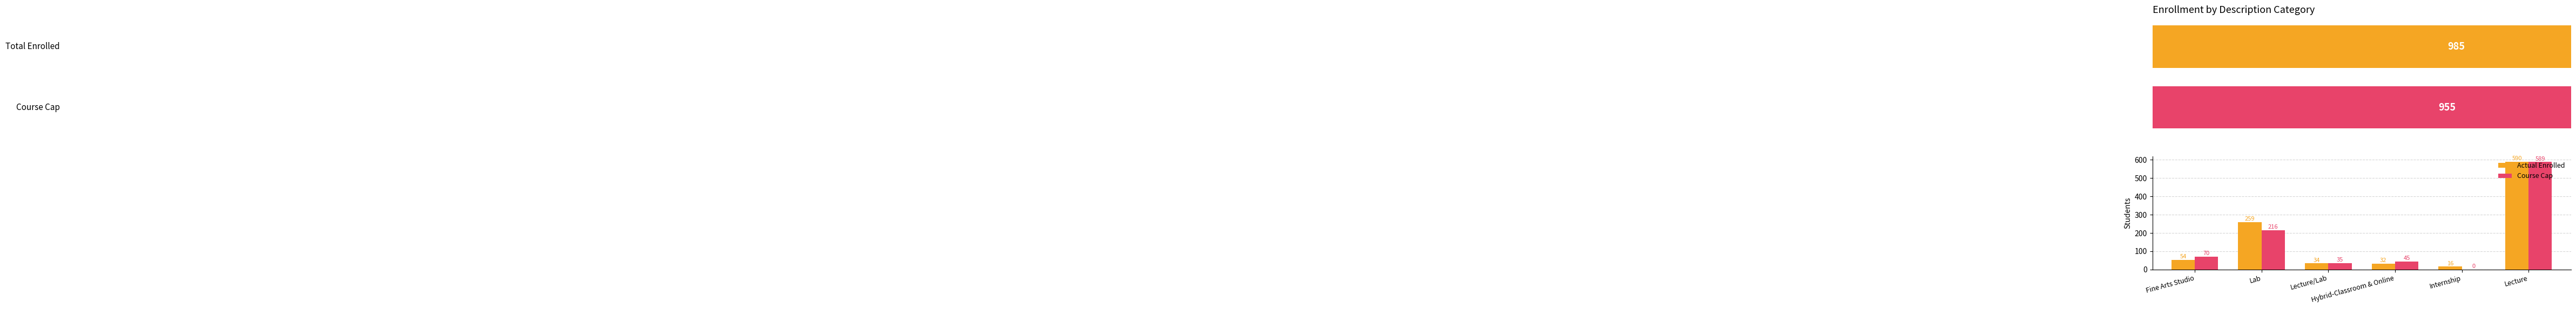

What is the difference between the maximum and minimum values in the Actual Enrolled series?

574